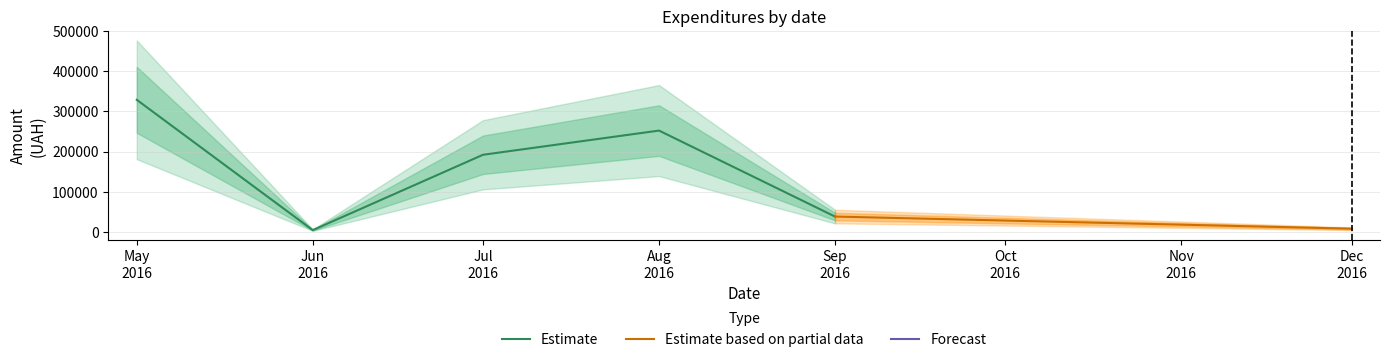

True or false: Estimate has more than 2 interior local peaks.

False